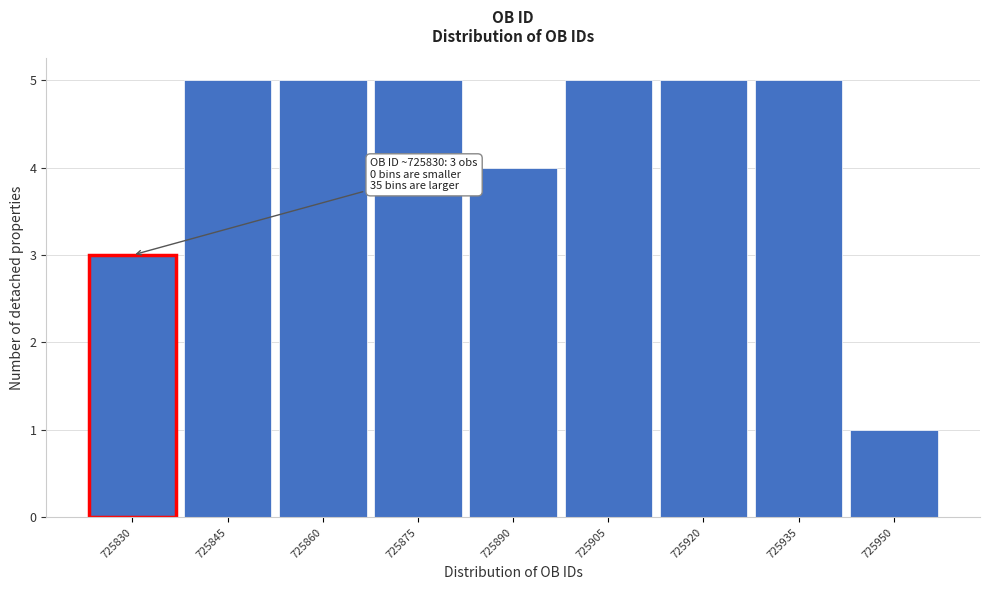

Reading left to right, what are all the values shown in this chart?

3	5	5	5	4	5	5	5	1